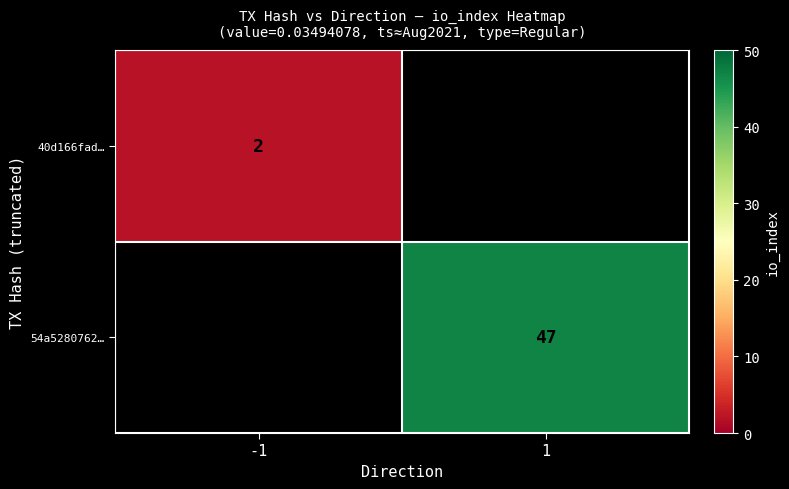

The value of 40d166fad… at -1 is 1. True or false?

False